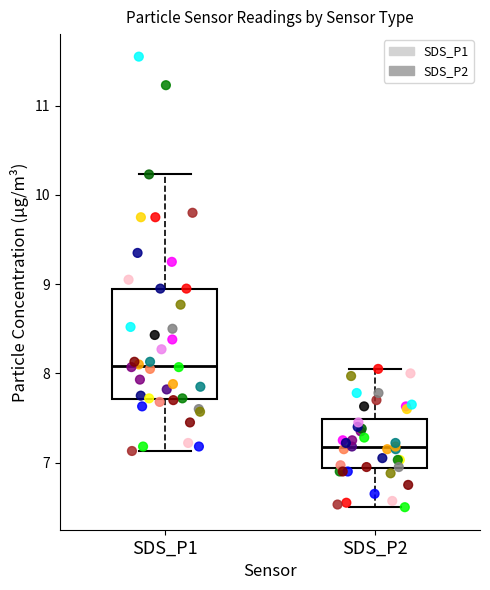

Where is the upper edge of the box for SDS_P1 on the y-axis? The values are not printed on the chart, so give them approximately, as read against the axis.

9.0